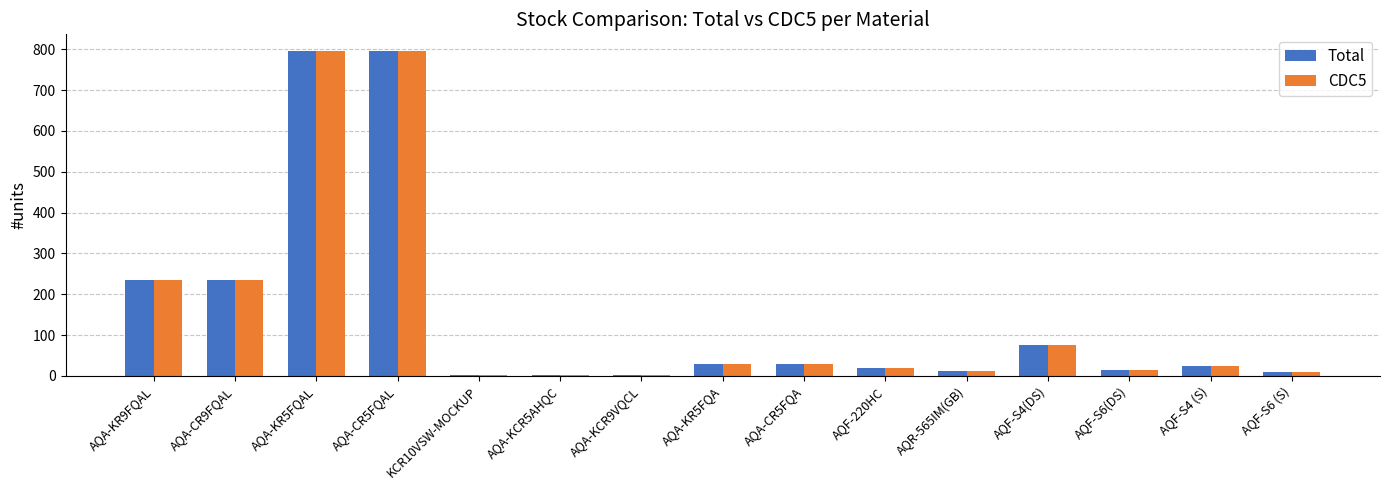

Is the value of CDC5 at AQA-KR5FQA greater than the value of Total at AQA-KCR5AHQC?

Yes